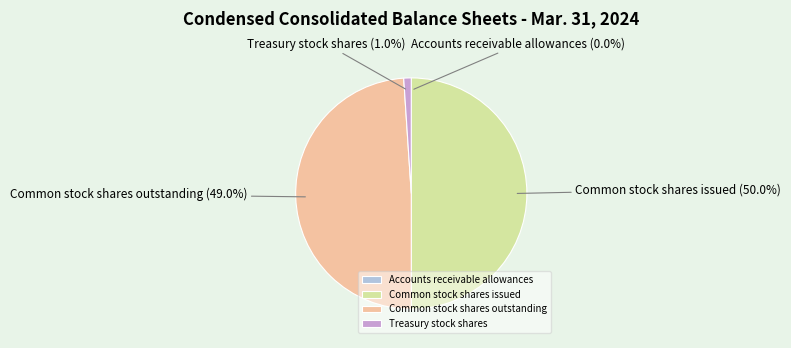

To the nearest percent, what percentage of the pie is Treasury stock shares?

1%